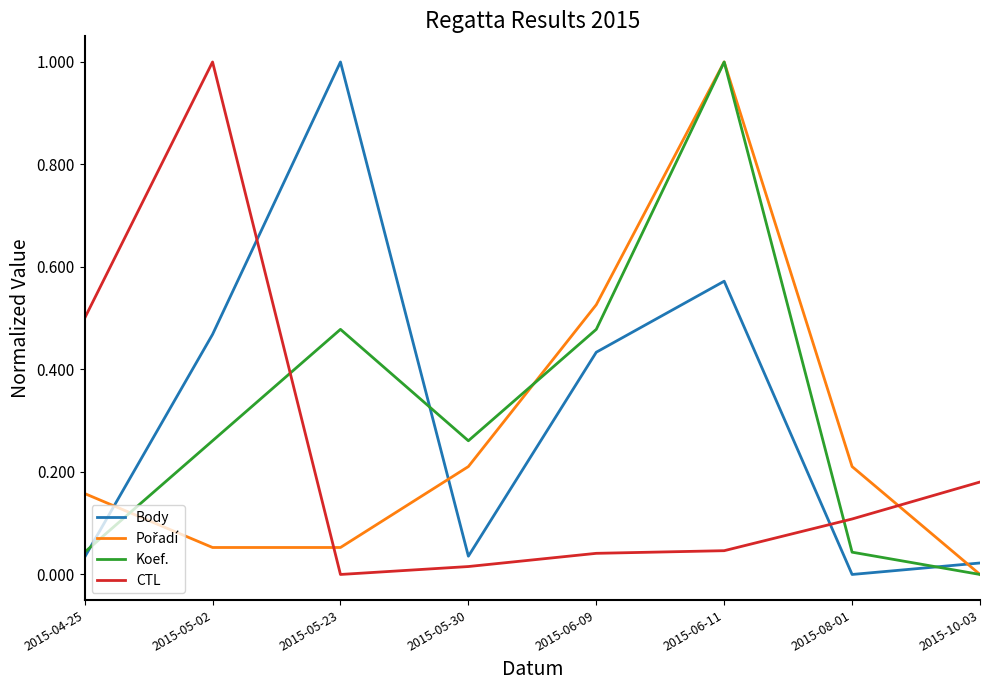

Between 2015-05-23 and 2015-06-09, which series saw the biggest shift?

Body